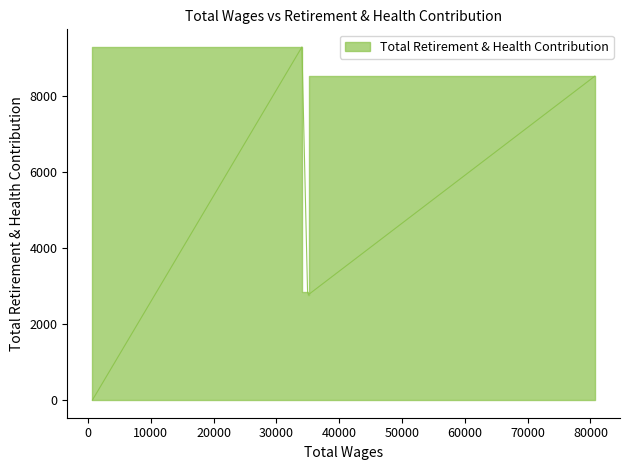

Approximately how many times larger is the value at 35130 compared to 34961?

1.0